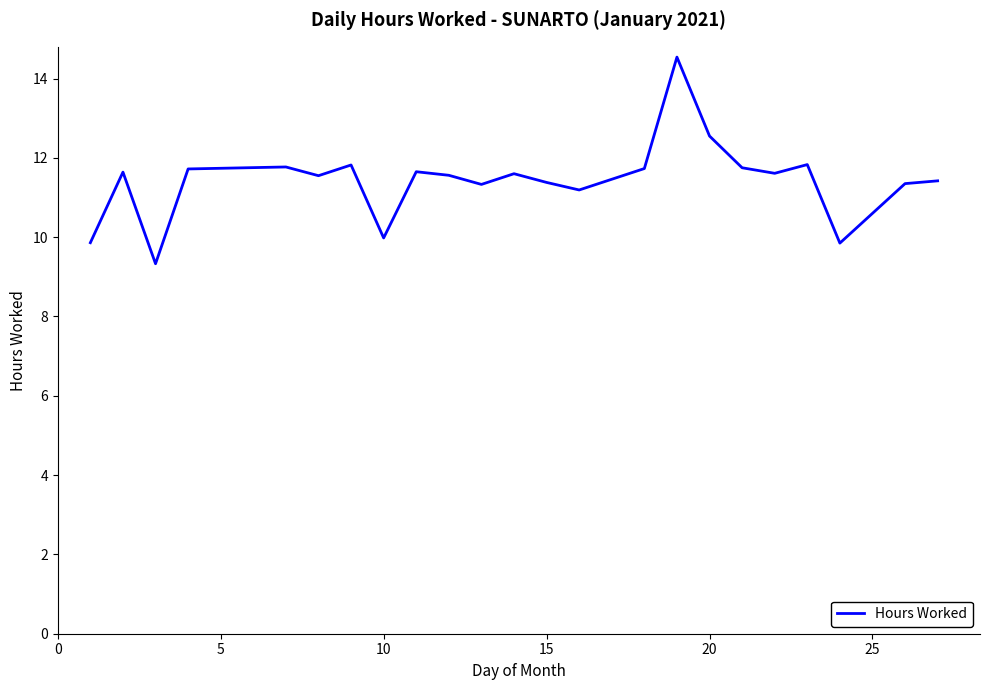

What is the maximum value shown in the chart?

14.5